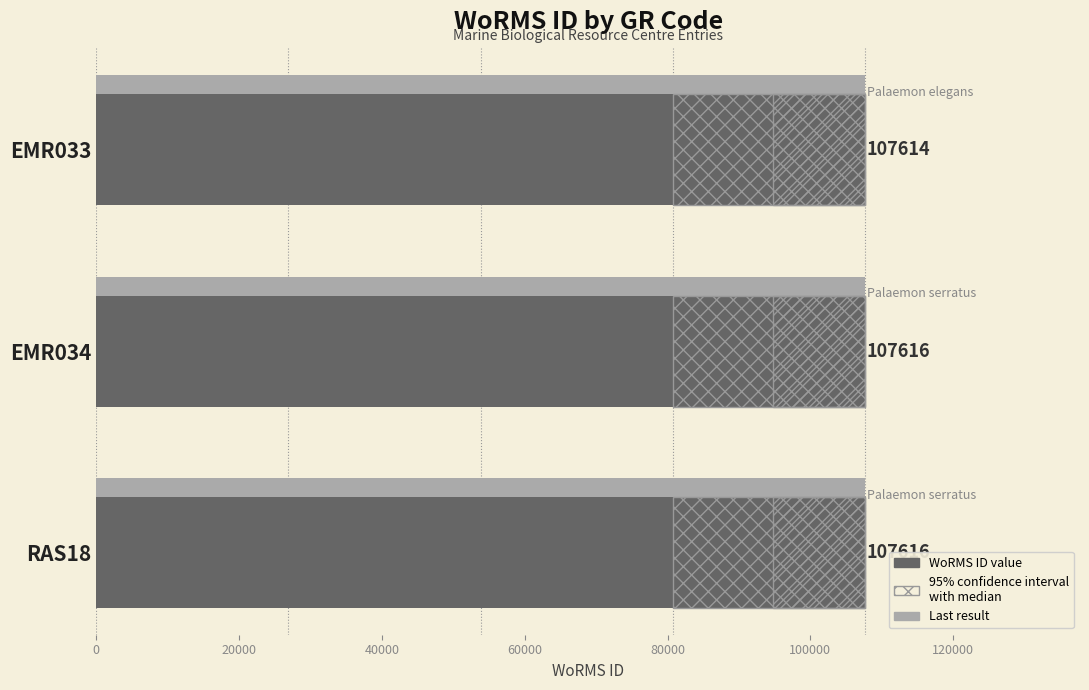

The value of 95% CI (upper bound) at EMR033 is 16999.5. True or false?

False